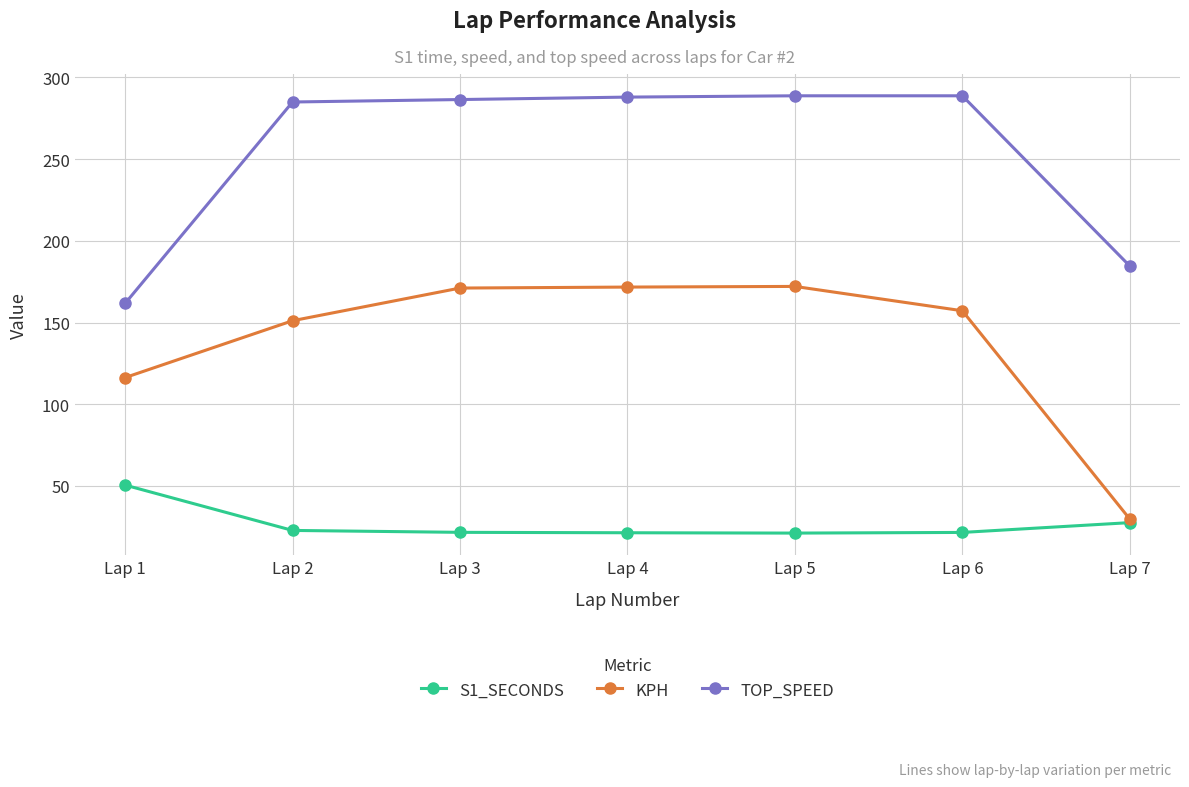

True or false: S1_SECONDS and TOP_SPEED intersect in this chart.

False